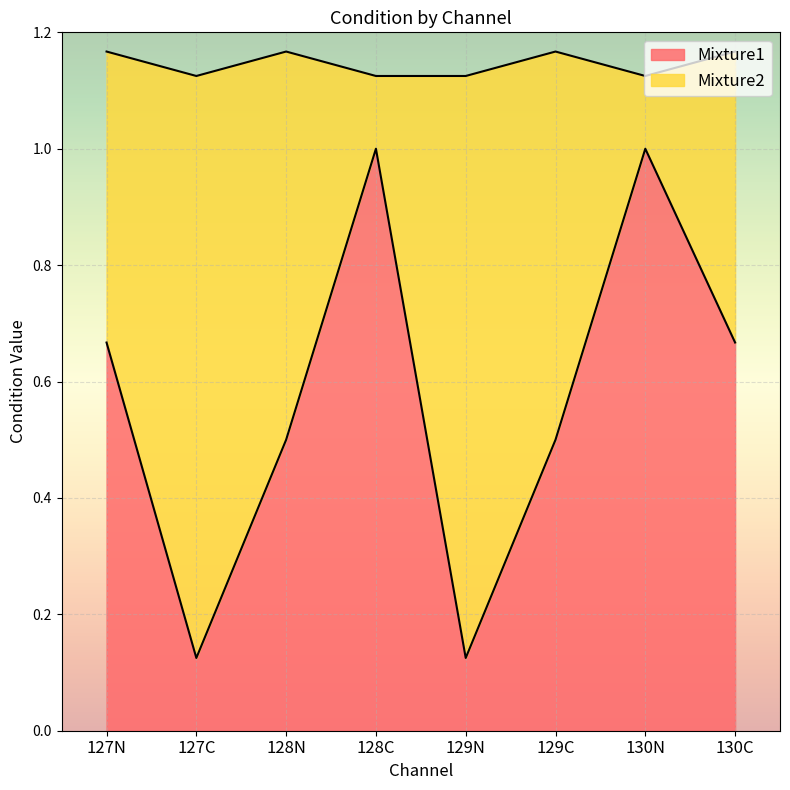

At which category does the chart reach its peak across all series?

128C